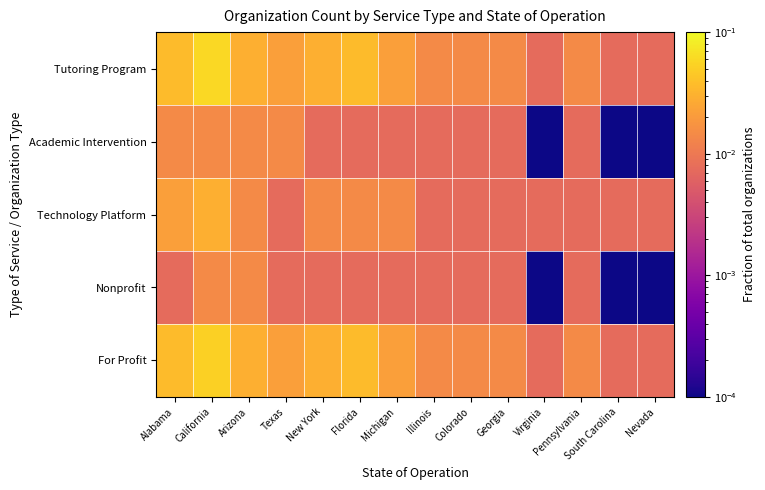

Which category has the highest value across all series?

California